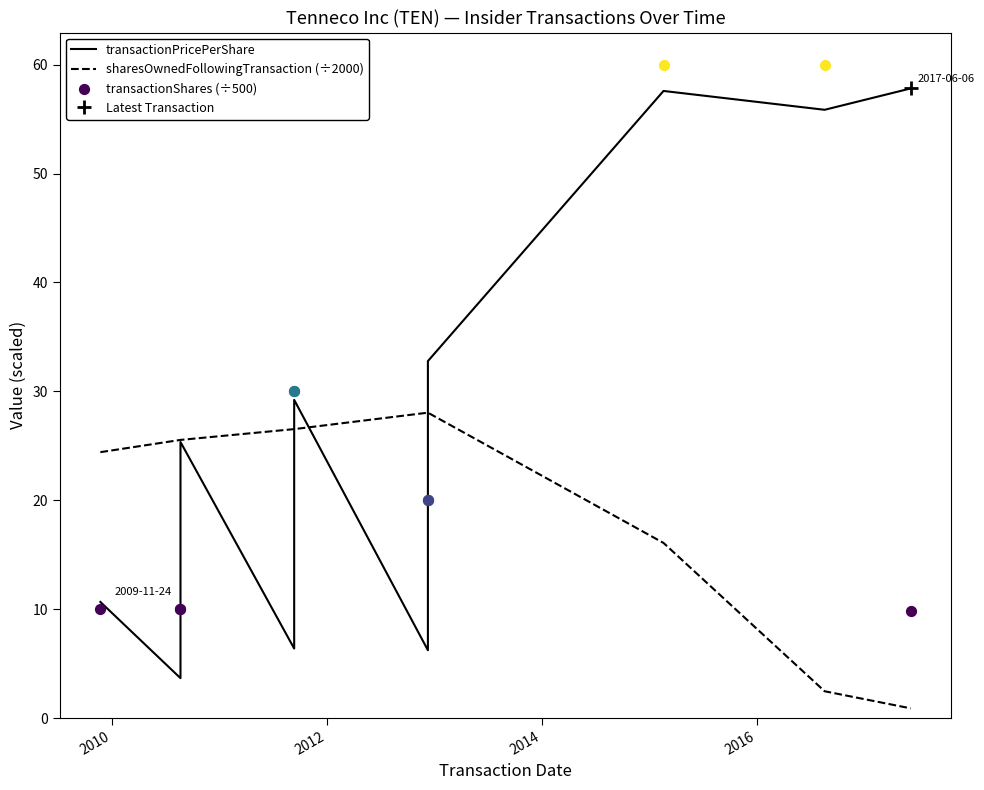

Is the value of transactionPricePerShare at 2008 greater than the value of sharesOwnedFollowingTransaction (÷2000) at 2018?

No